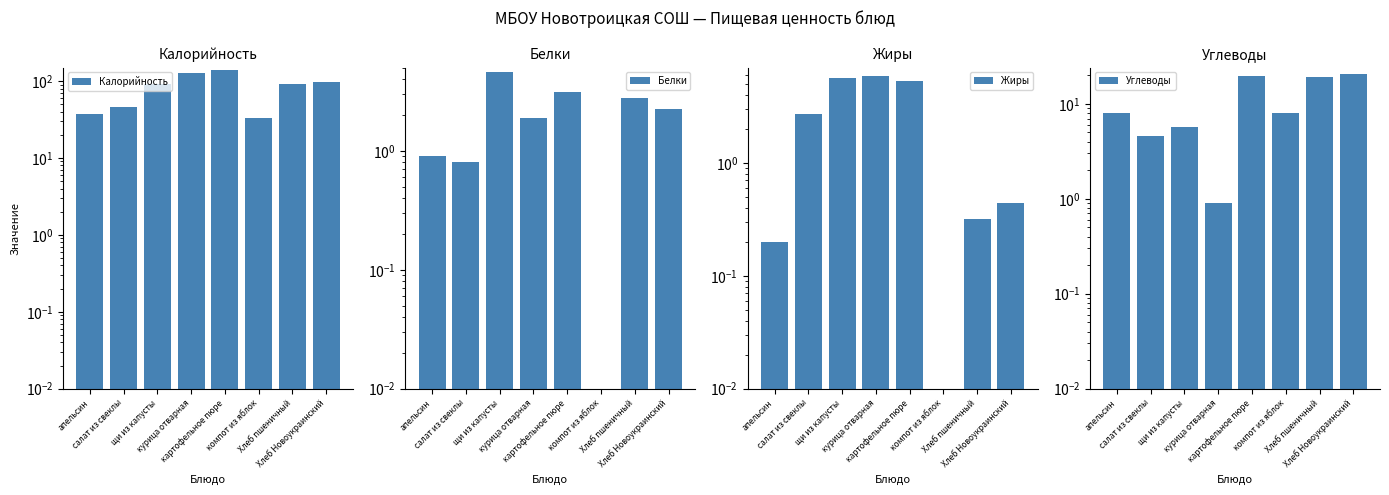

How many categories are shown in the chart?

8